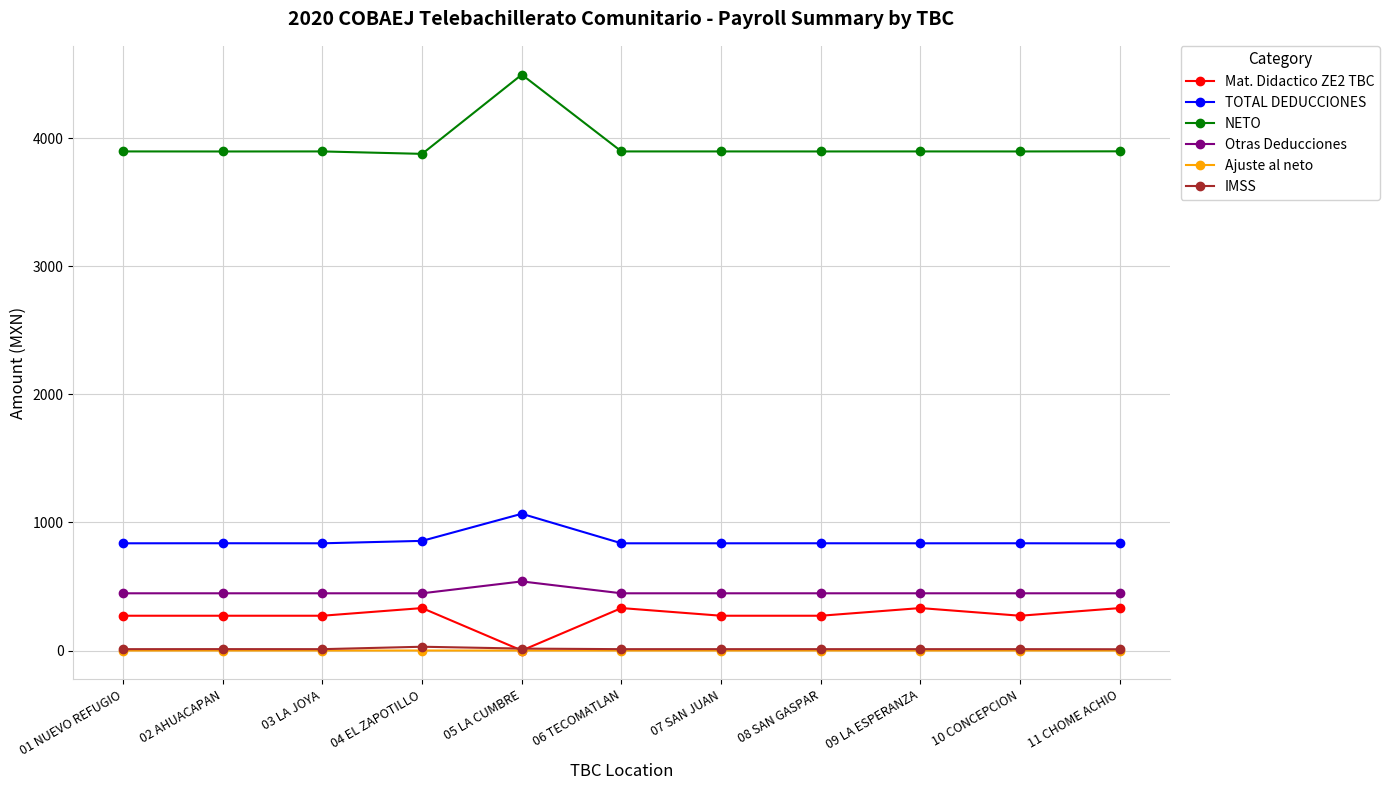

True or false: Otras Deducciones and IMSS intersect in this chart.

False